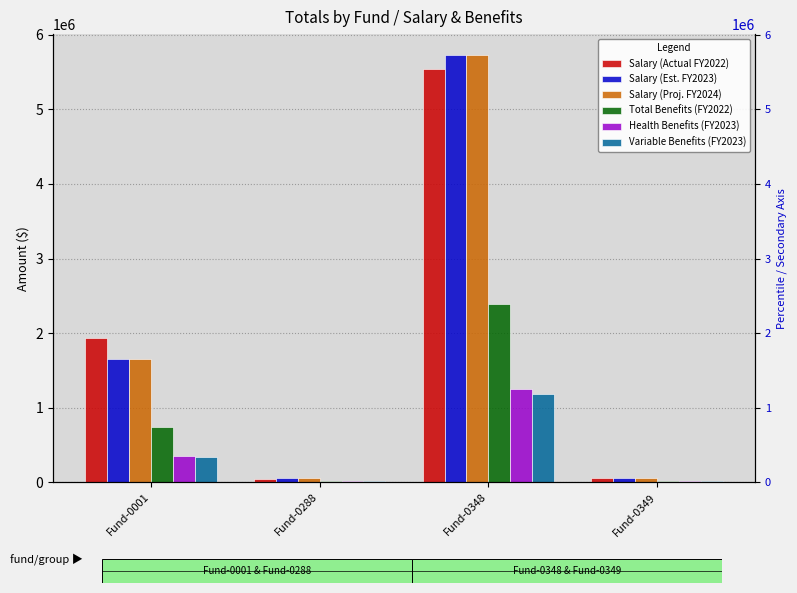

Reading left to right, list all the values displayed in this chart.

Salary (Actual FY2022): Fund-0001=1931041.8	Fund-0288=43634.5	Fund-0348=5544596.2	Fund-0349=53236.8
Salary (Est. FY2023): Fund-0001=1654864.8	Fund-0288=52748.8	Fund-0348=5722209.8	Fund-0349=53481.0
Salary (Proj. FY2024): Fund-0001=1654864.8	Fund-0288=52748.8	Fund-0348=5722209.8	Fund-0349=53481.0
Total Benefits (FY2022): Fund-0001=747743.8	Fund-0288=18765.5	Fund-0348=2388217.1	Fund-0349=21463.2
Health Benefits (FY2023): Fund-0001=346250.0	Fund-0288=12500.0	Fund-0348=1251250.0	Fund-0349=12500.0
Variable Benefits (FY2023): Fund-0001=342321.6	Fund-0288=11142.9	Fund-0348=1184025.3	Fund-0349=11148.8